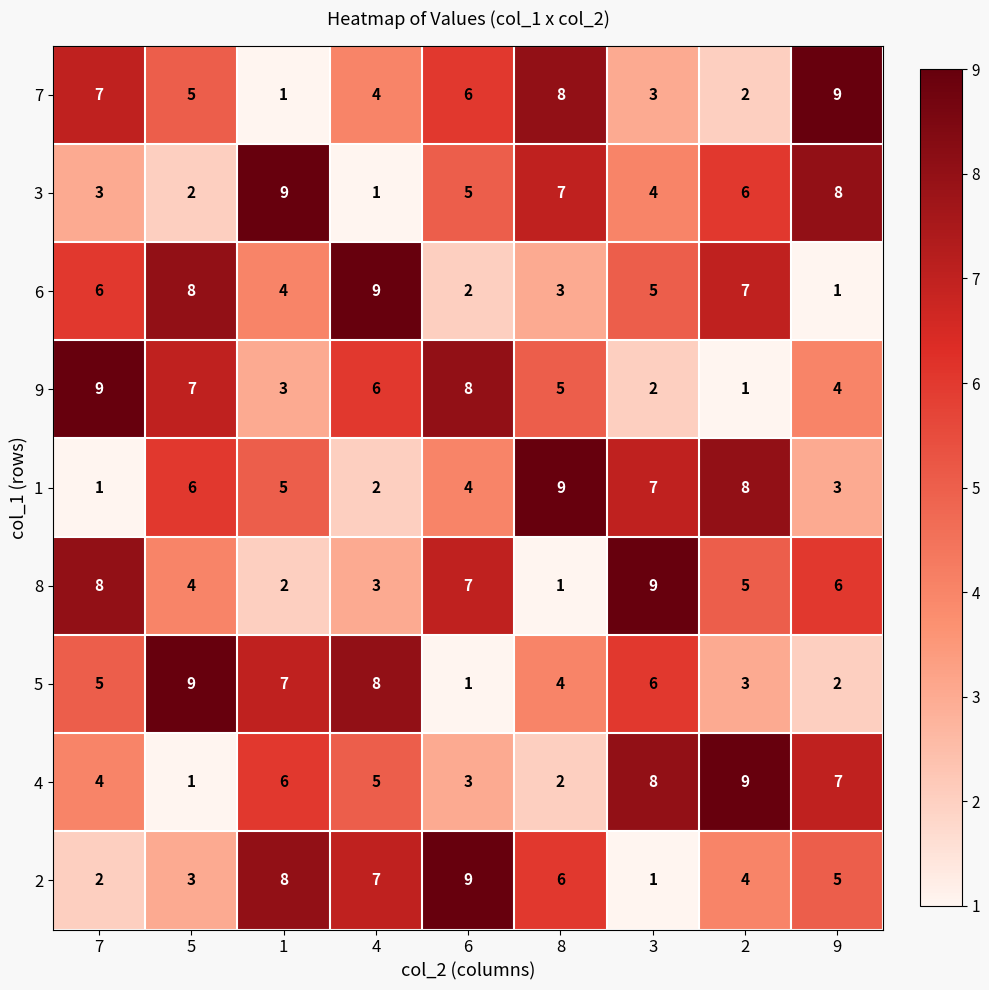

What is the approximate value of 4 at 3?

8